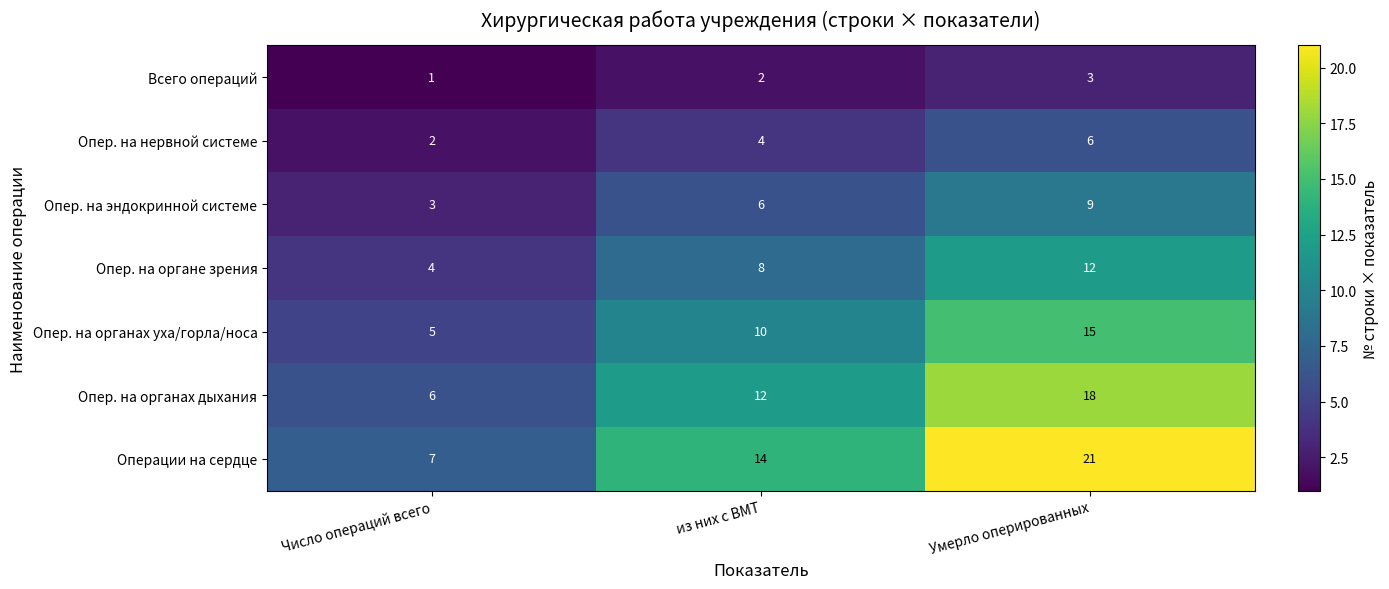

The Опер. на нервной системе series shows 6 at Умерло оперированных. True or false?

True